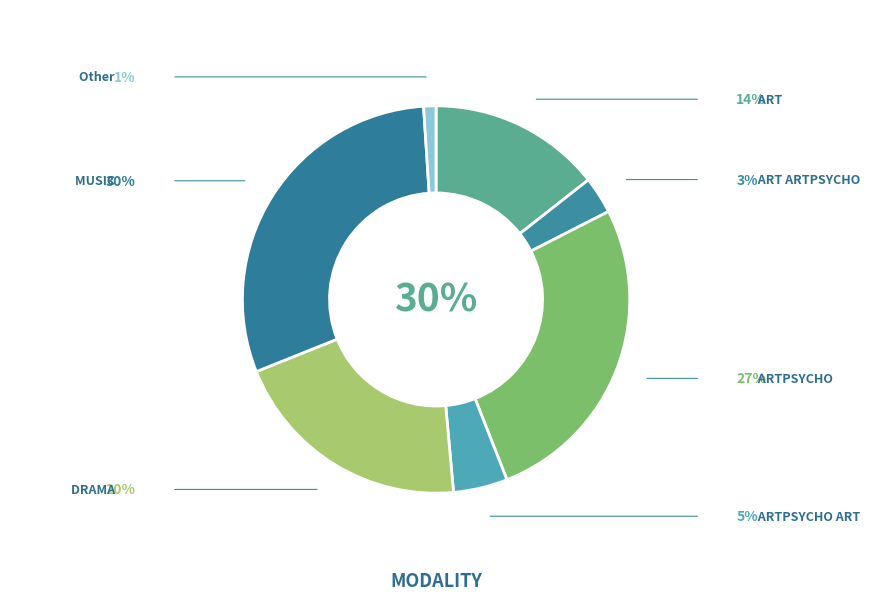

To the nearest percent, what percentage of the pie is MUSIC?

30%